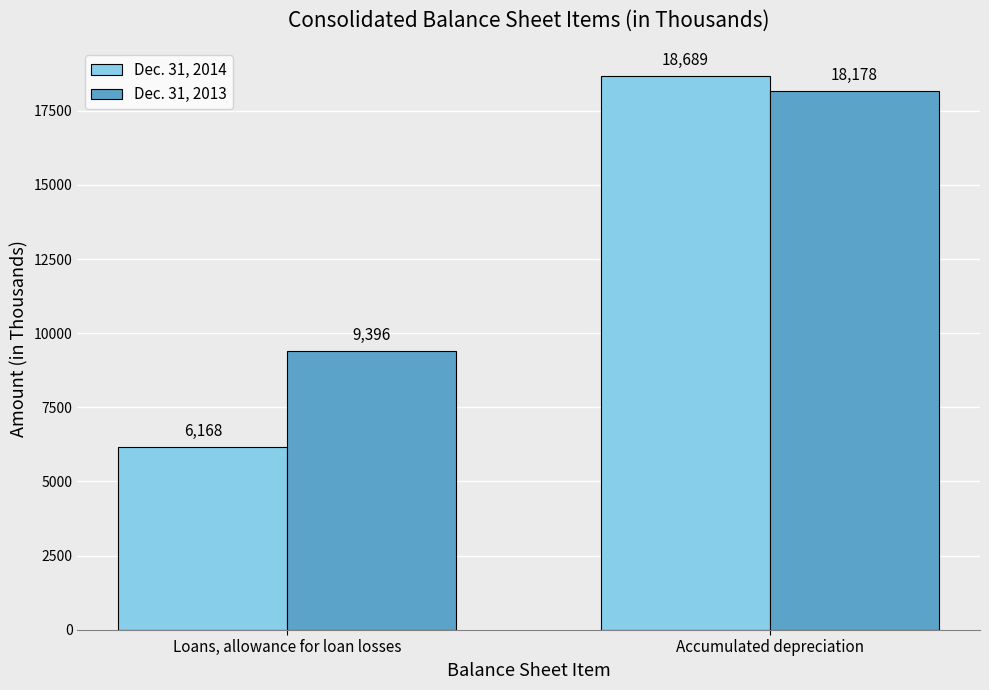

What is the total value across all series at Loans, allowance for loan losses?

15564